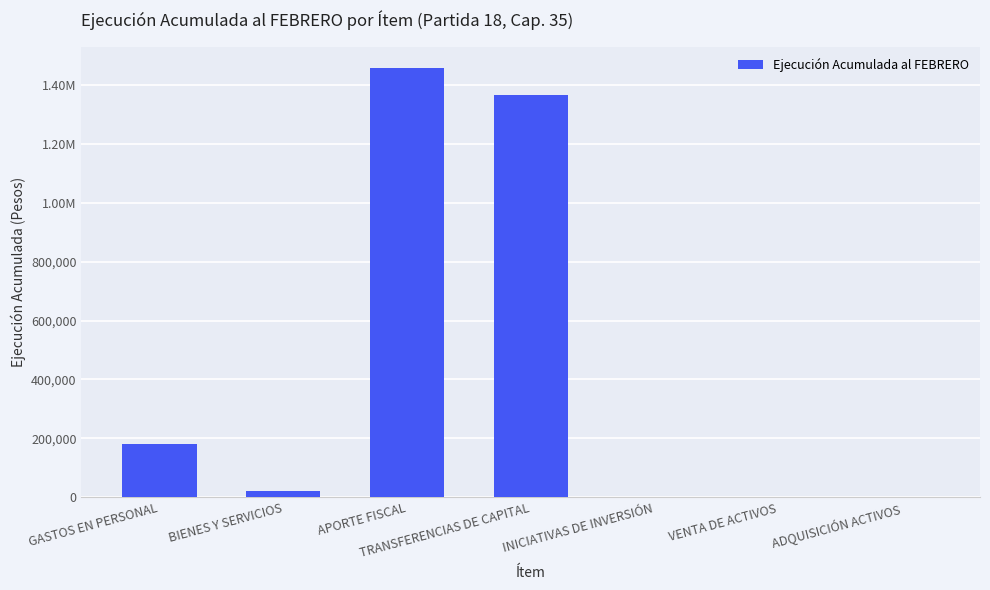

What is the change in value from APORTE FISCAL to INICIATIVAS DE INVERSIÓN?

-1456309